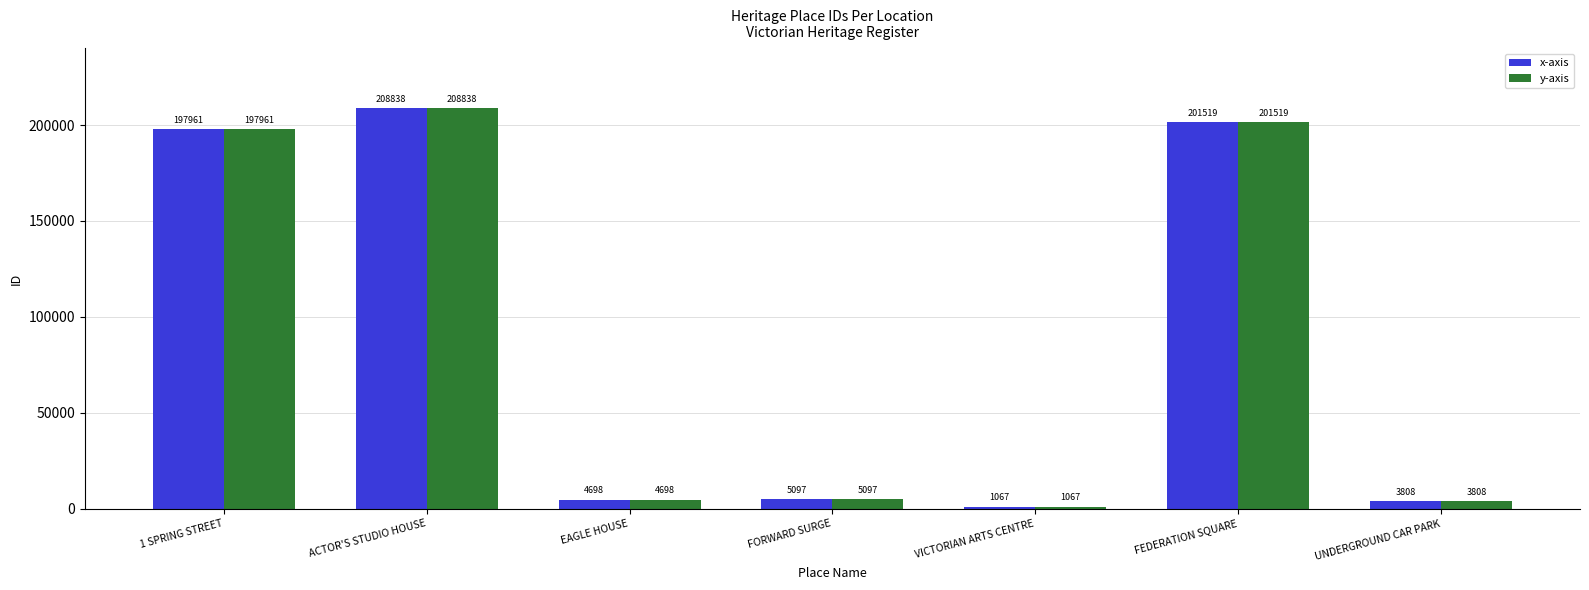

Reading left to right, list all the values displayed in this chart.

x-axis: 197961	208838	4698	5097	1067	201519	3808
y-axis: 197961	208838	4698	5097	1067	201519	3808